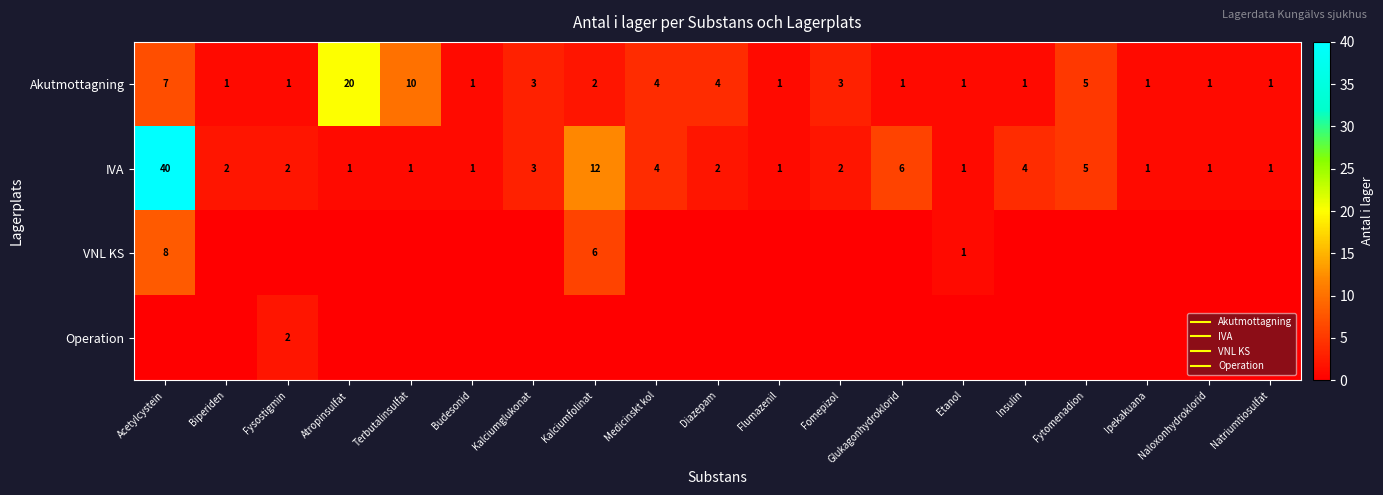

Rank the categories by IVA value from highest to lowest.

Acetylcystein, Kalciumfolinat, Glukagonhydroklorid, Fytomenadion, Medicinskt kol, Insulin, Kalciumglukonat, Biperiden, Fysostigmin, Diazepam, Fomepizol, Atropinsulfat, Terbutalinsulfat, Budesonid, Flumazenil, Etanol, Ipekakuana, Naloxonhydroklorid, Natriumtiosulfat